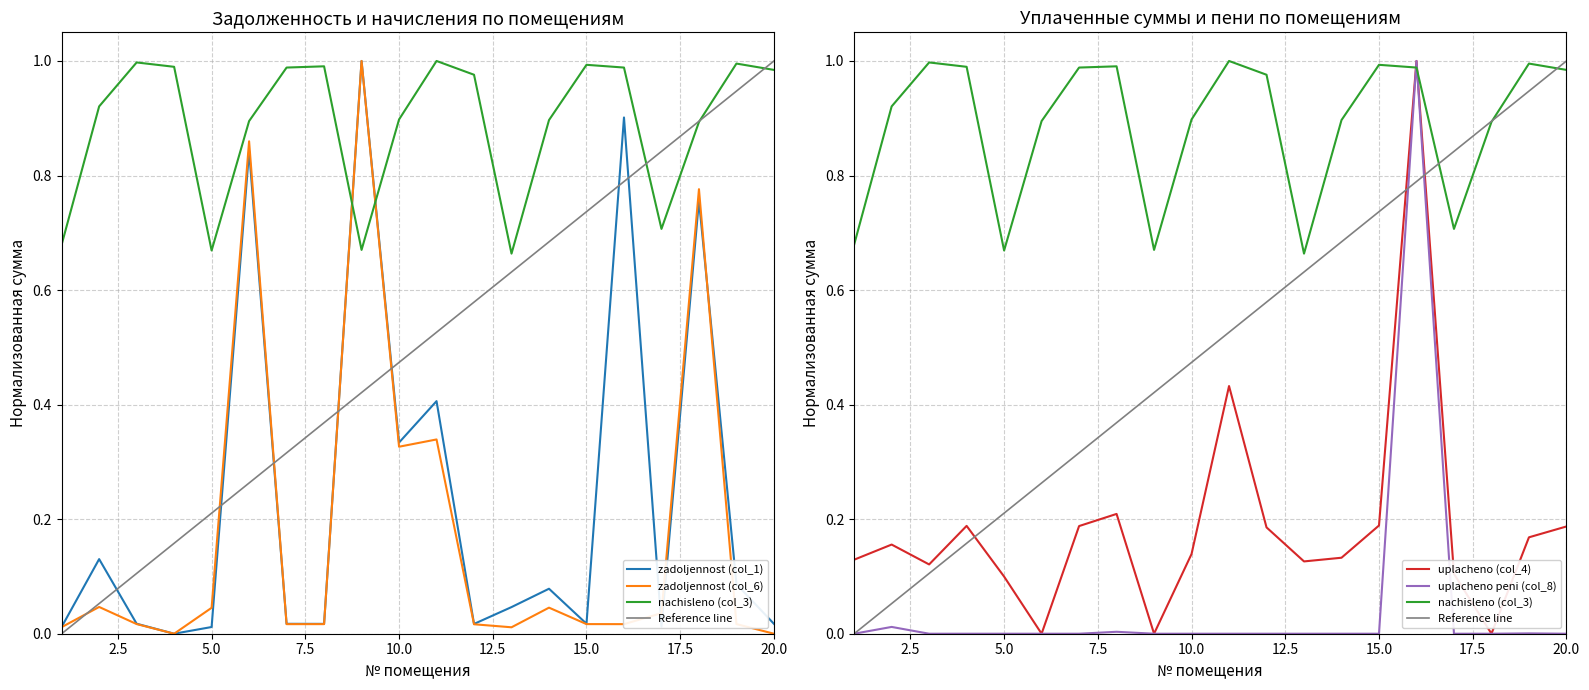

Count the number of categories in the chart.

20